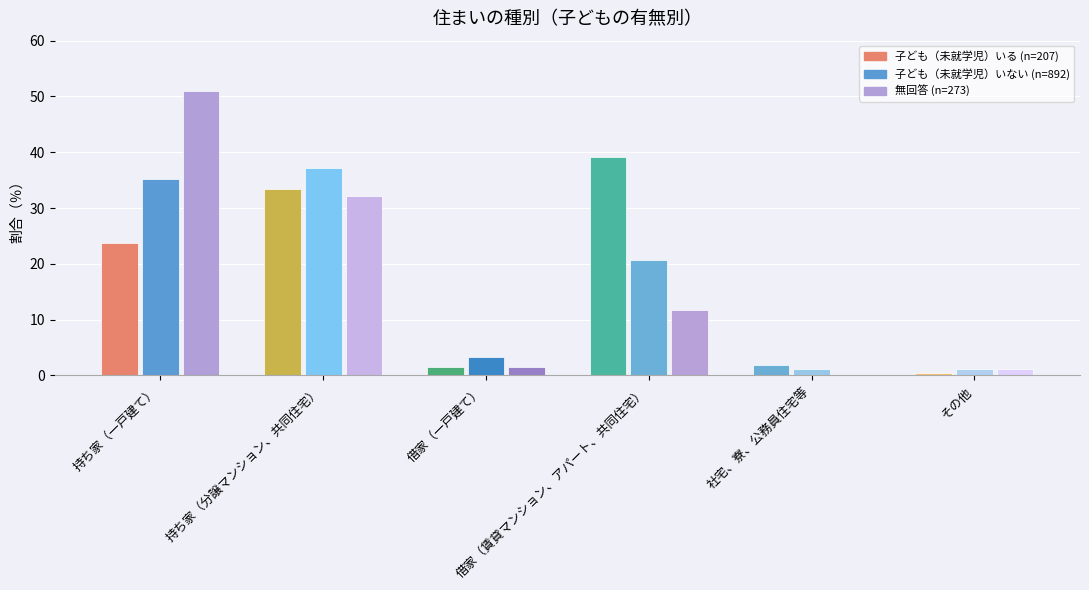

How many groups of bars are there?

6